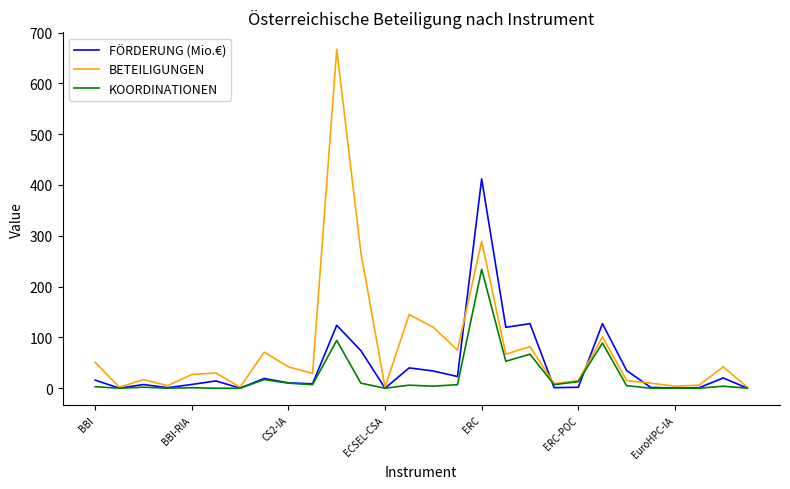

What is the difference between the second highest and minimum values in the BETEILIGUNGEN series?

287.0